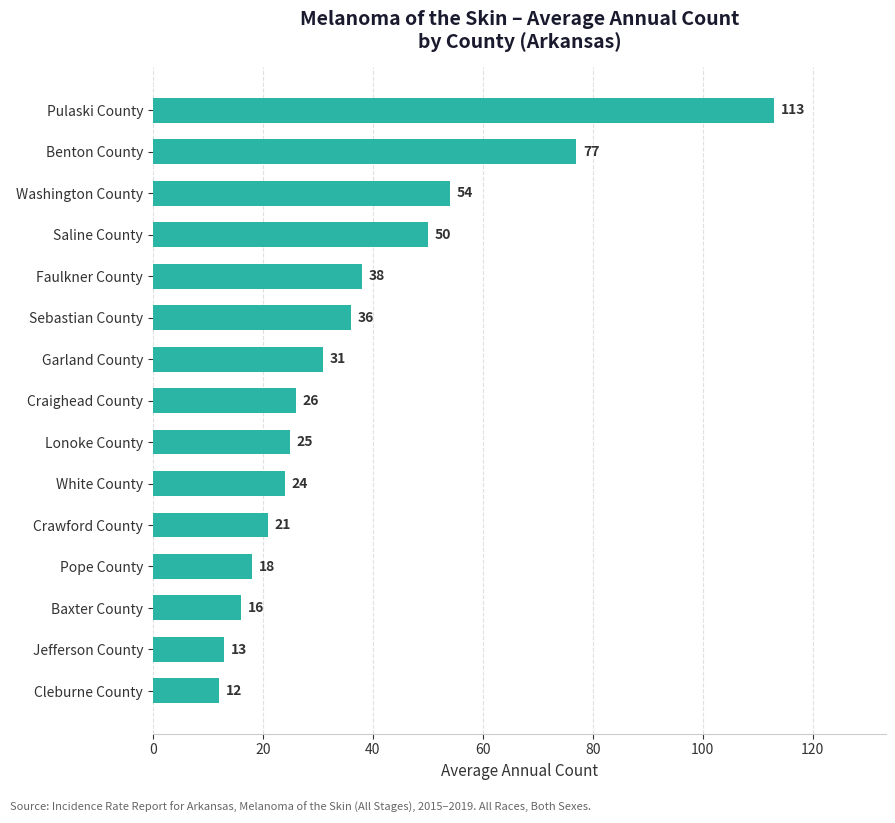

Rank the categories by value from highest to lowest.

Pulaski County, Benton County, Washington County, Saline County, Faulkner County, Sebastian County, Garland County, Craighead County, Lonoke County, White County, Crawford County, Pope County, Baxter County, Jefferson County, Cleburne County